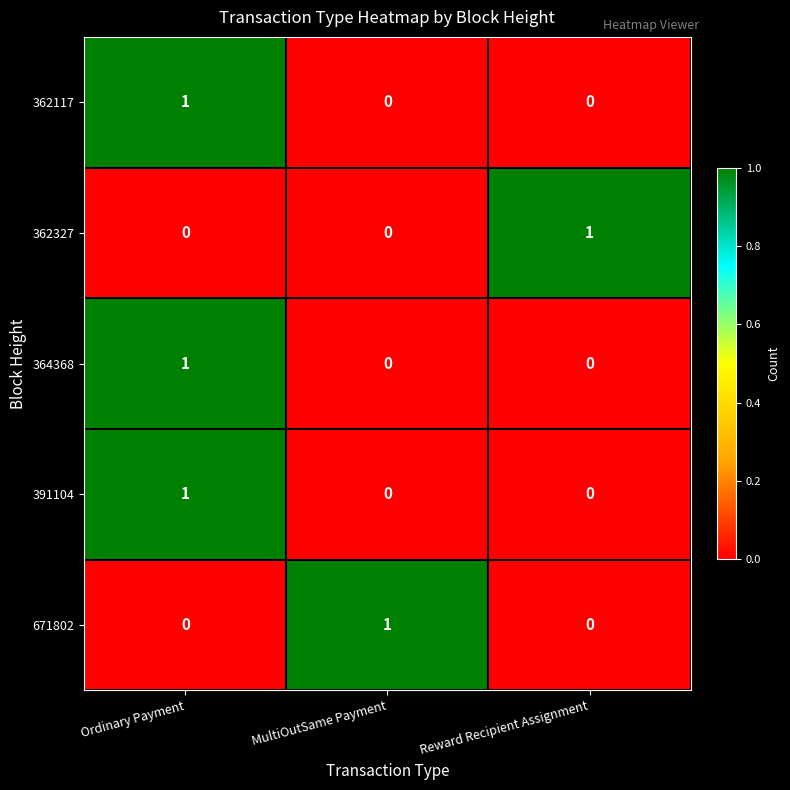

At which category is the sum across all series the highest?

Ordinary Payment